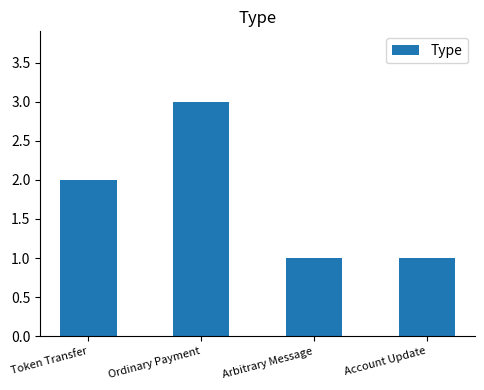

Is it true that the value at Arbitrary Message is 1?

True